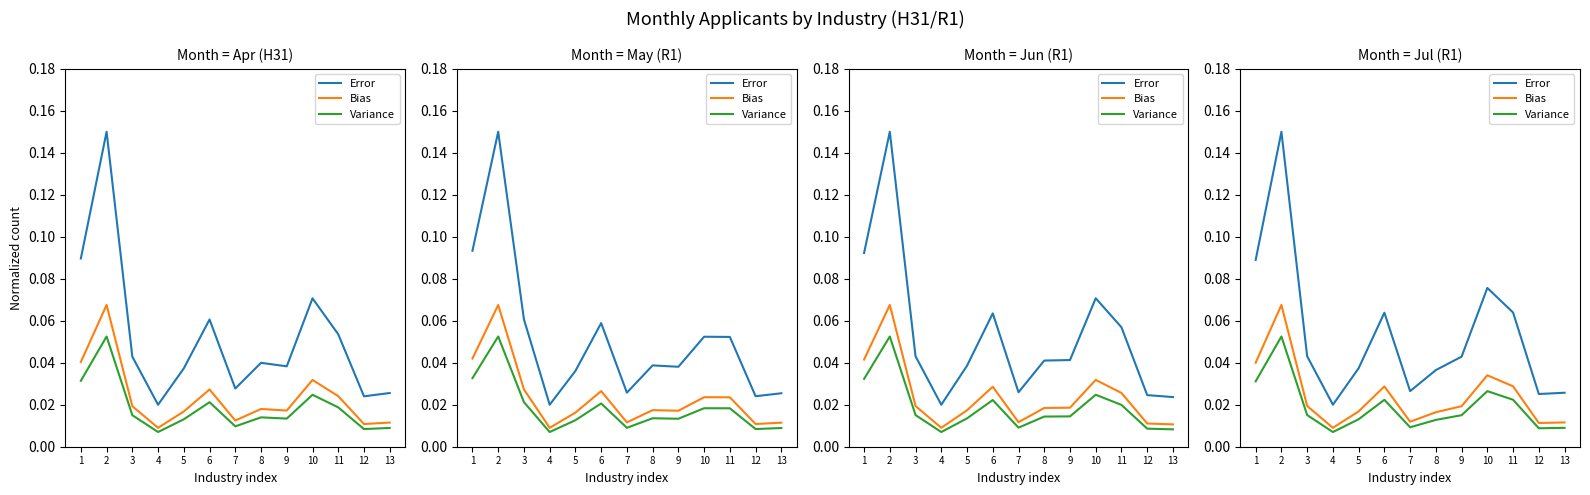

Does the chart display data point markers on the line(s)?

No